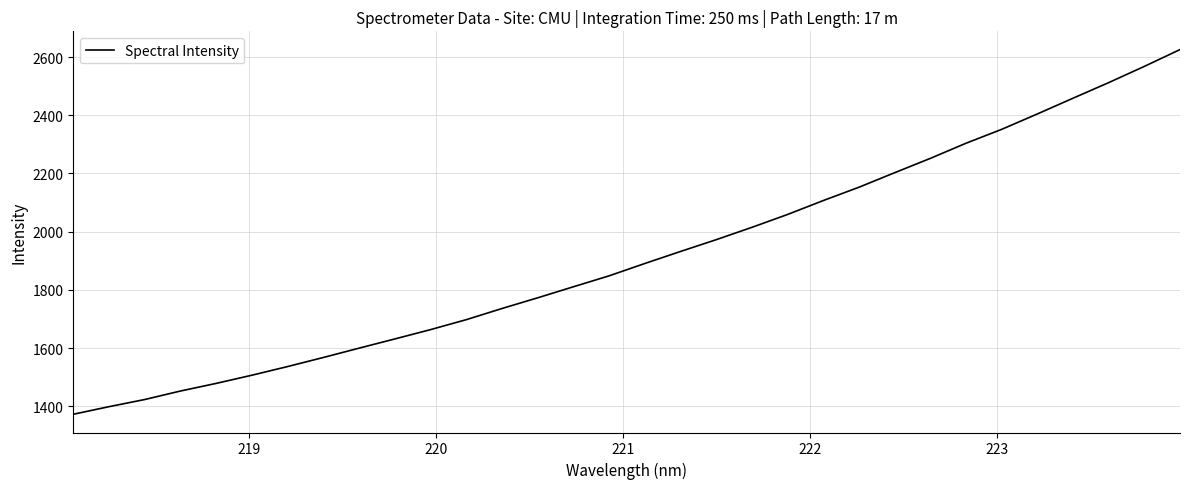

What is the sum of all values?

61309.2